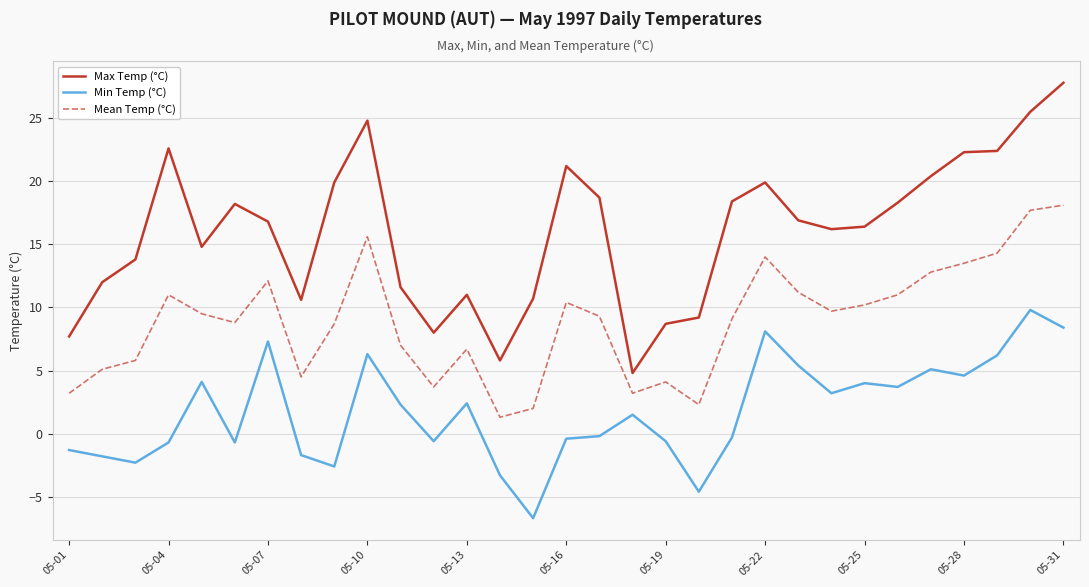

Rank the series by their average value, from highest to lowest.

Max Temp (°C), Mean Temp (°C), Min Temp (°C)